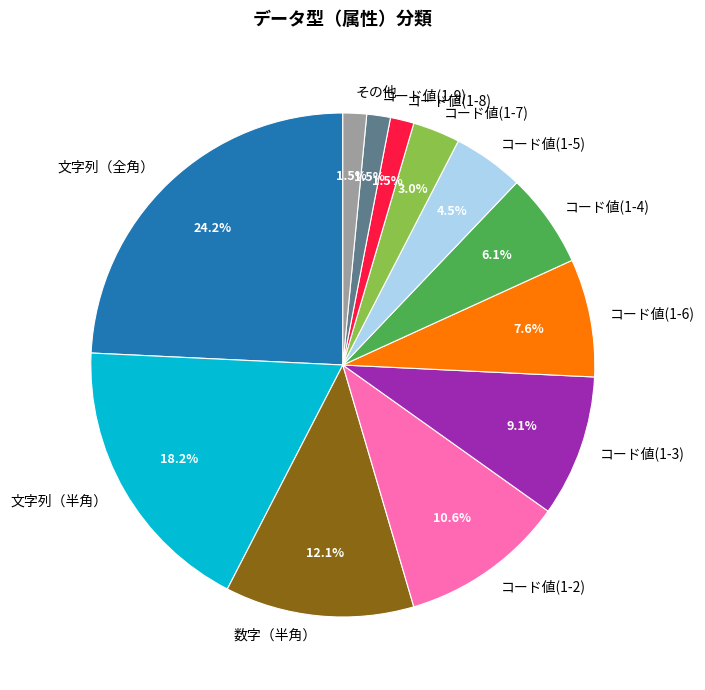

The コード値(1-3) slice represents 9% of the pie. True or false?

True